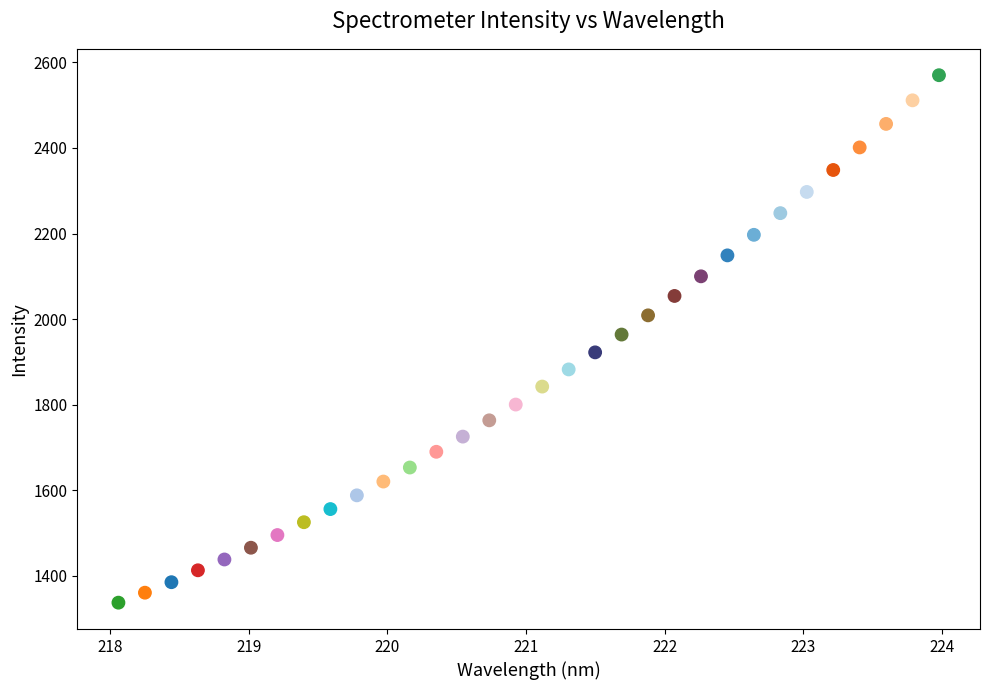

What is the range of Y values (max minus min)?

1232.8